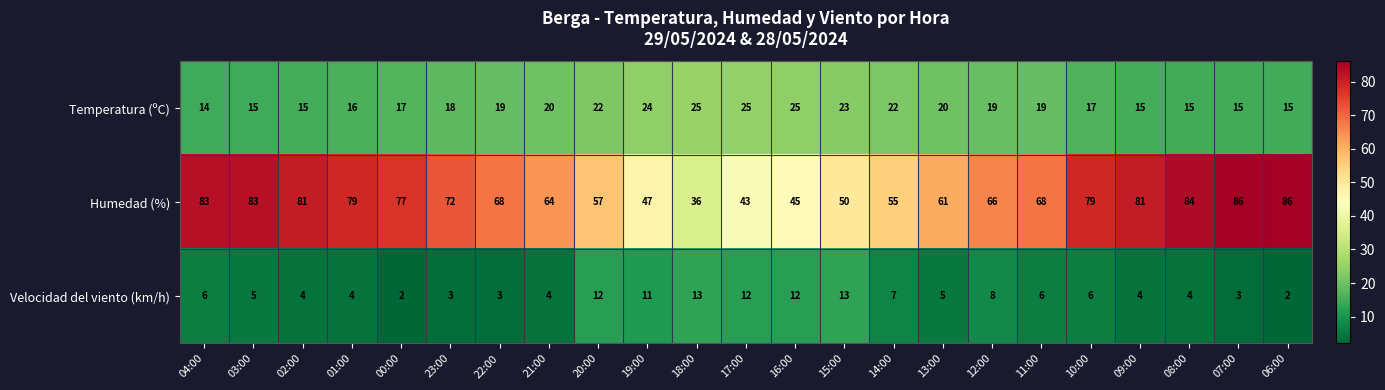

Is it true that Humedad (%) equals 93 at 13:00?

False